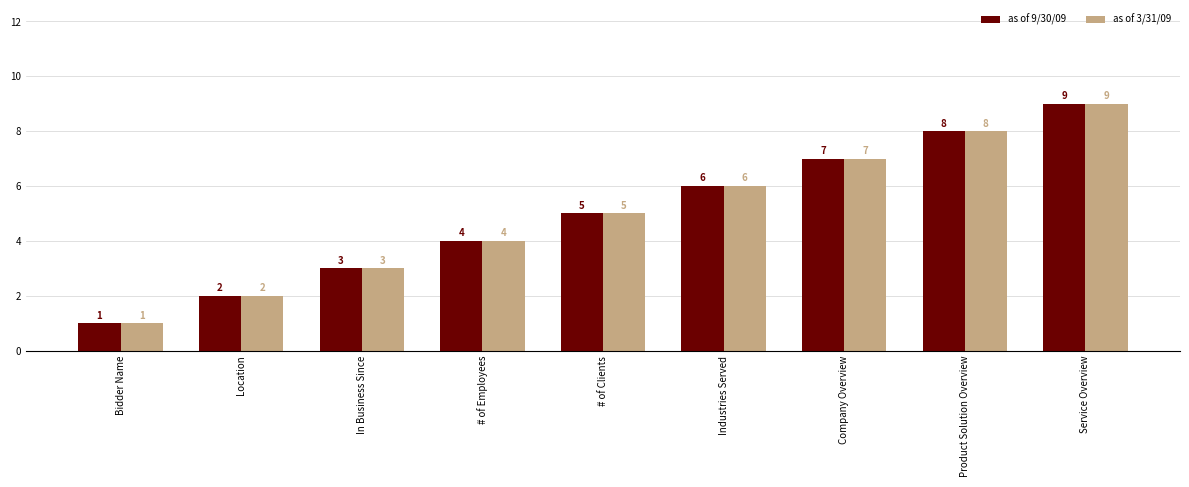

Reading right to left, extract all data points from this chart.

as of 9/30/09: Service Overview=9	Product Solution Overview=8	Company Overview=7	Industries Served=6	# of Clients=5	# of Employees=4	In Business Since=3	Location=2	Bidder Name=1
as of 3/31/09: Service Overview=9	Product Solution Overview=8	Company Overview=7	Industries Served=6	# of Clients=5	# of Employees=4	In Business Since=3	Location=2	Bidder Name=1